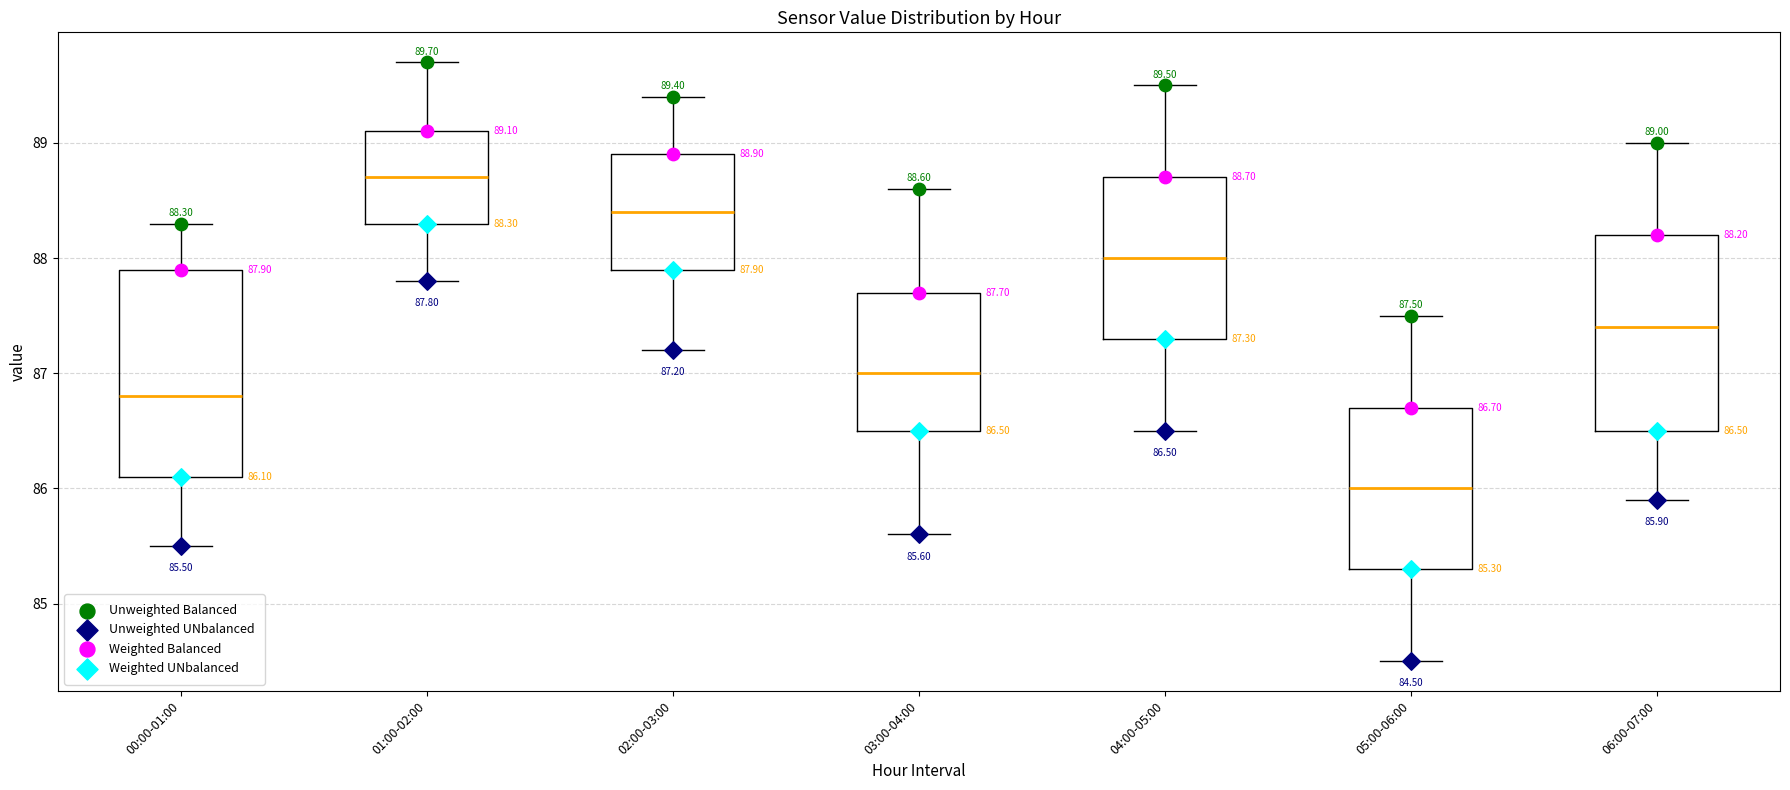

Which box is the tallest, from its lower edge to its upper edge?

00:00-01:00